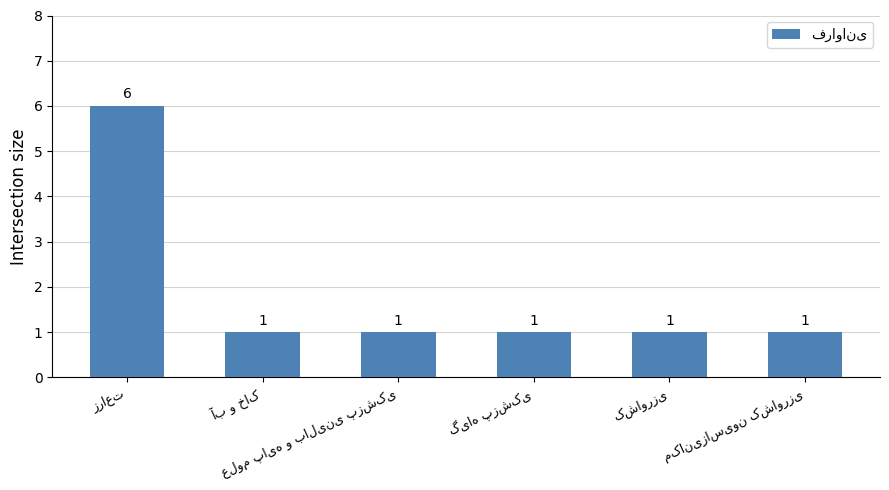

What is the difference between the maximum and minimum values?

5